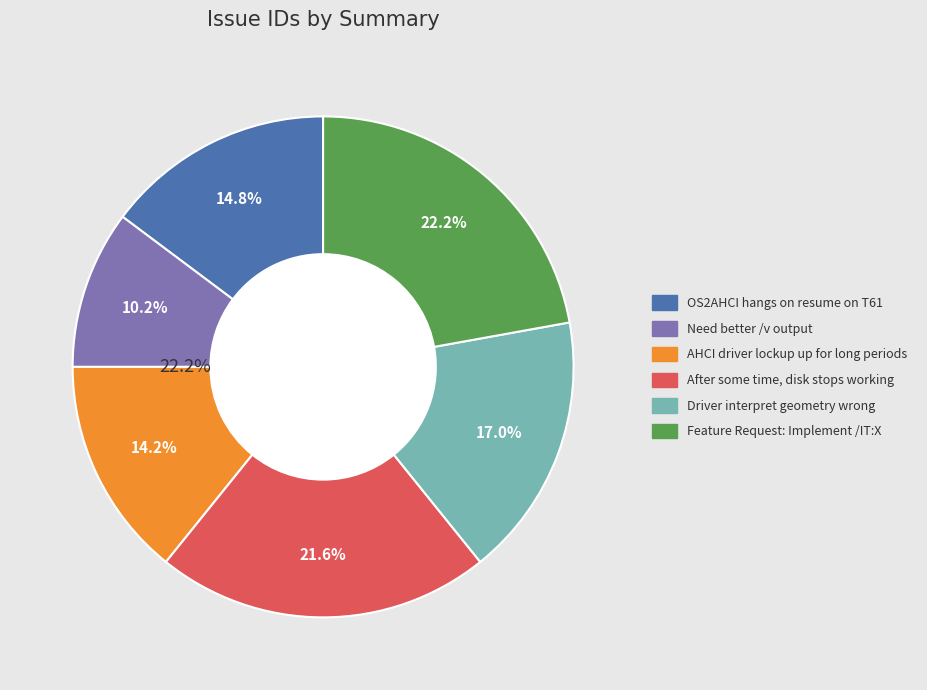

To the nearest percent, what percentage of the pie is OS2AHCI hangs on resume on T61?

15%